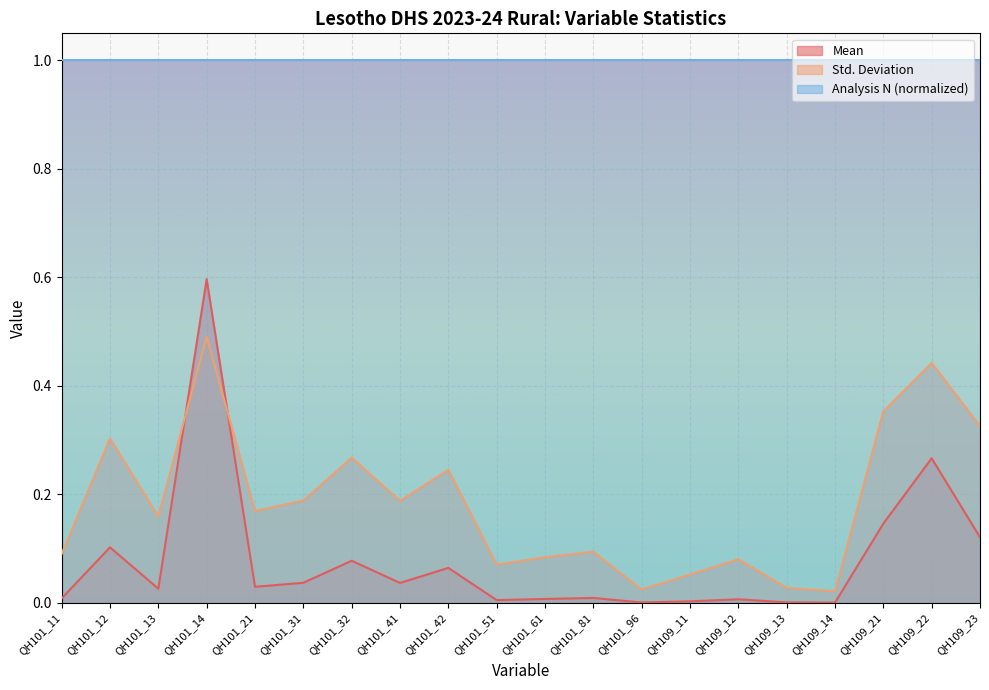

Is it true that Std. Deviation equals 0.0 at QH109_14?

False